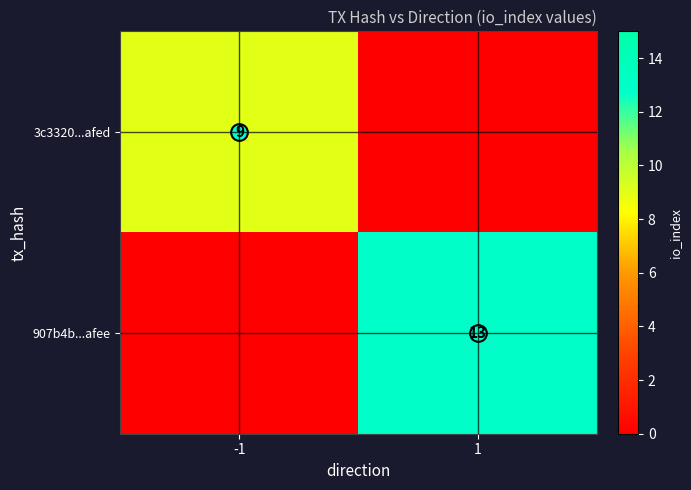

How many values in the 3c3320...afed series are below 9?

1